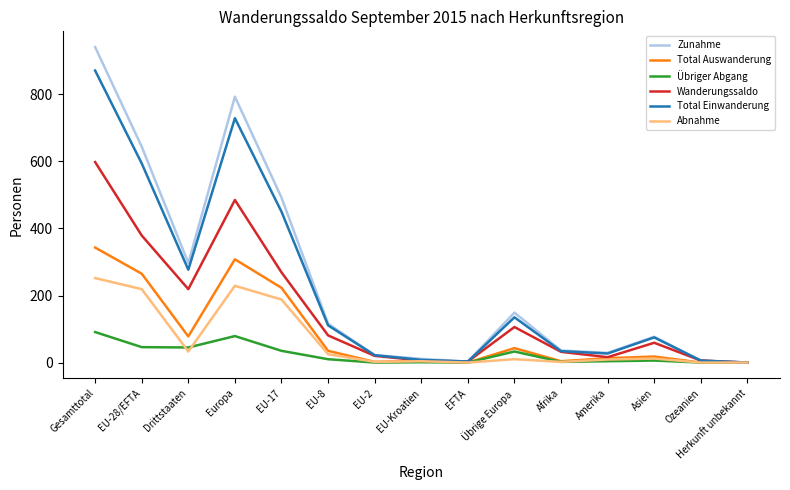

At Gesamttotal, list the series in order from smallest to largest.

Übriger Abgang, Abnahme, Total Auswanderung, Wanderungssaldo, Total Einwanderung, Zunahme